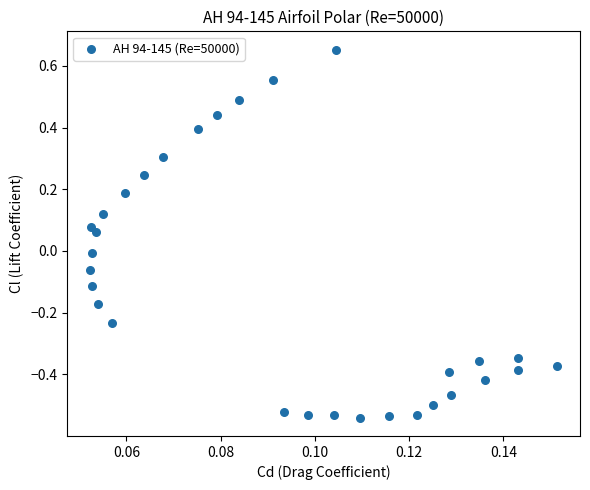

What is the range of Y values (max minus min)?

1.2